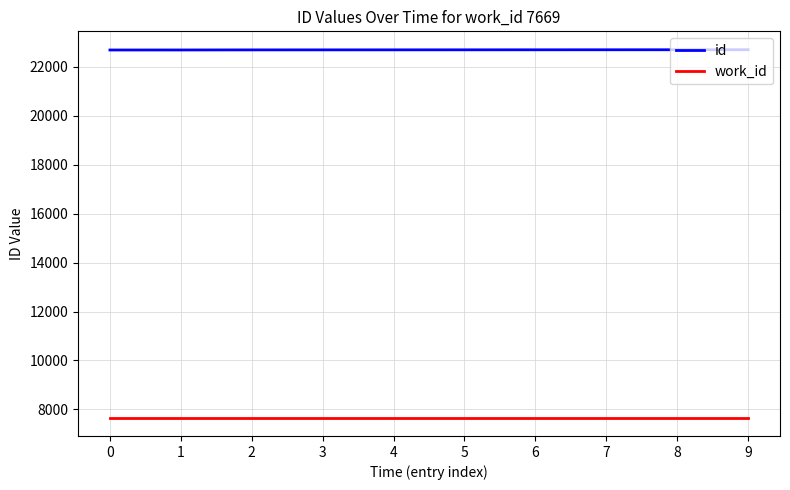

True or false: id has a value of 22688 at 8.

True